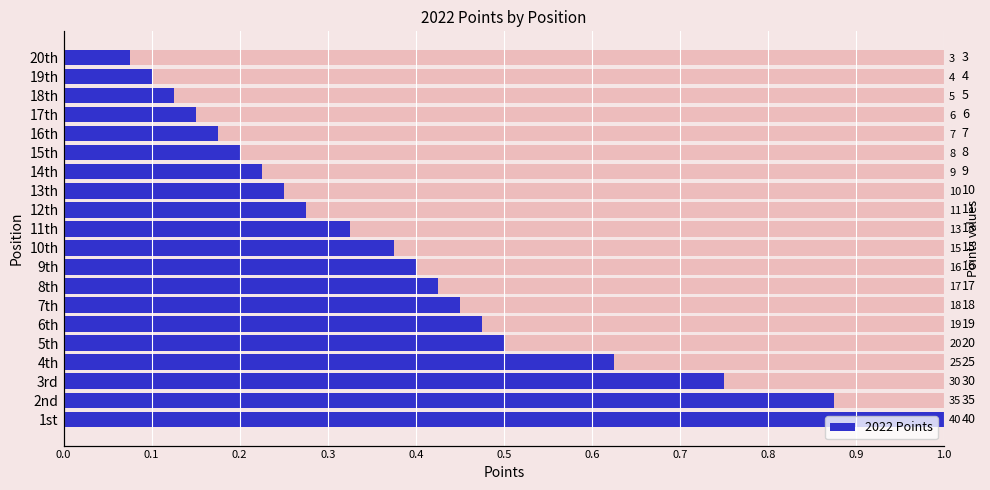

Is it true that the value at 7th is 0.5?

True